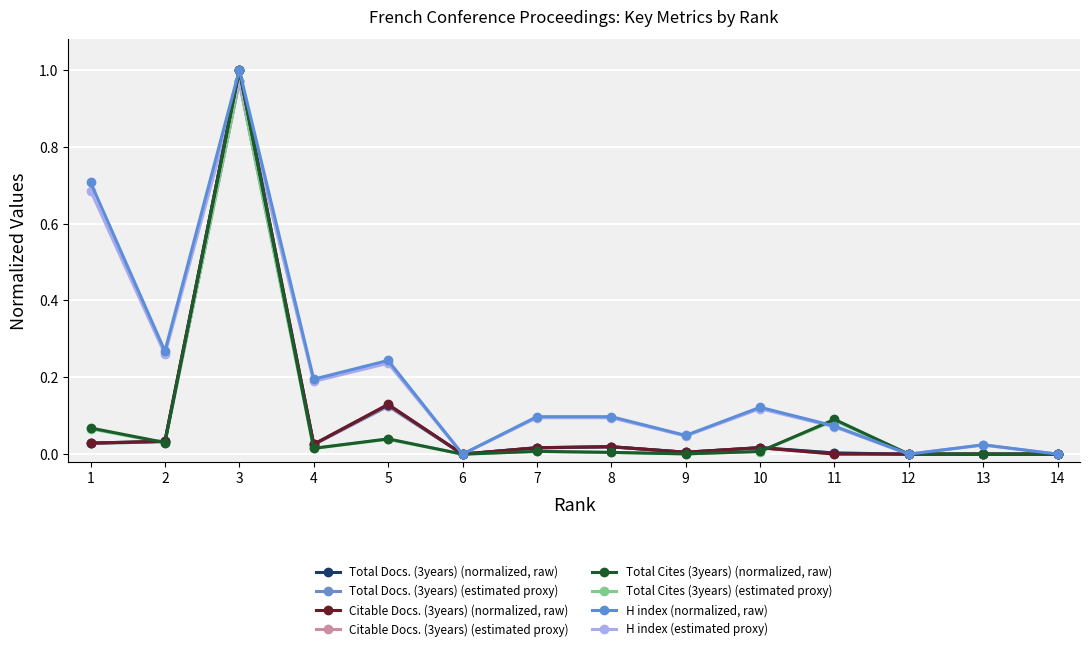

Is this an area chart (filled region under the line)?

No